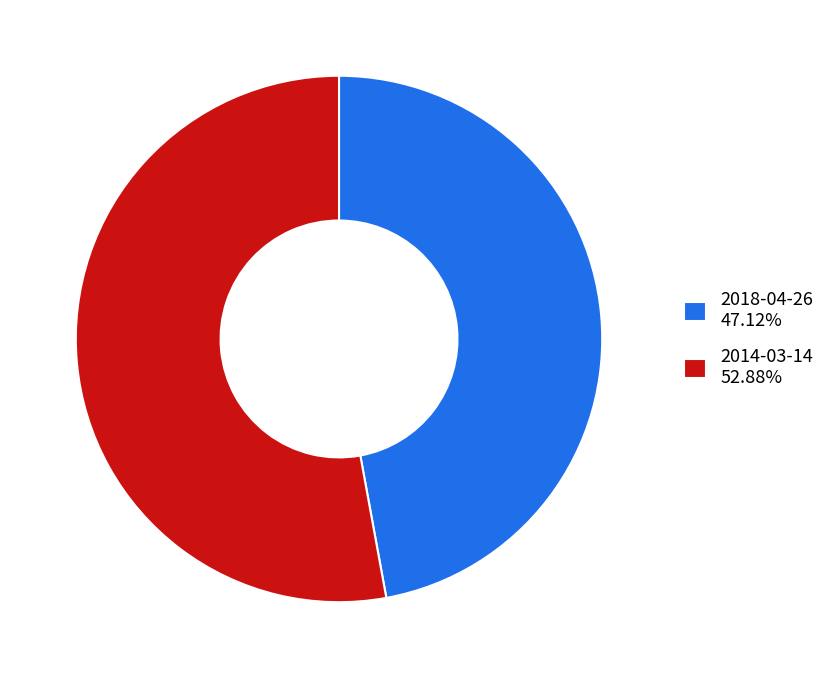

Is there any slice that represents more than half of the pie?

Yes